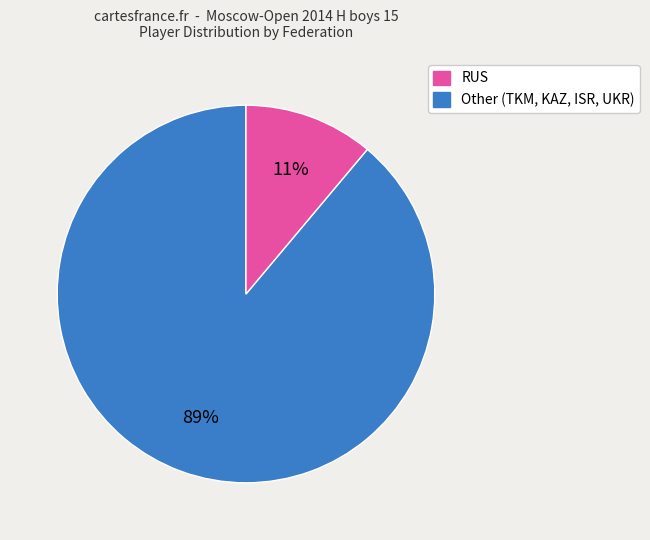

Approximately how many times larger is the value at Other compared to RUS?

0.1